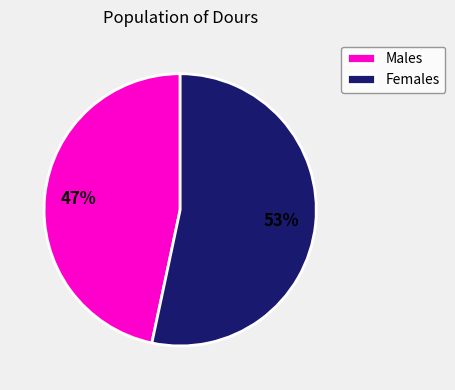

Does Females represent more than half of the total?

Yes